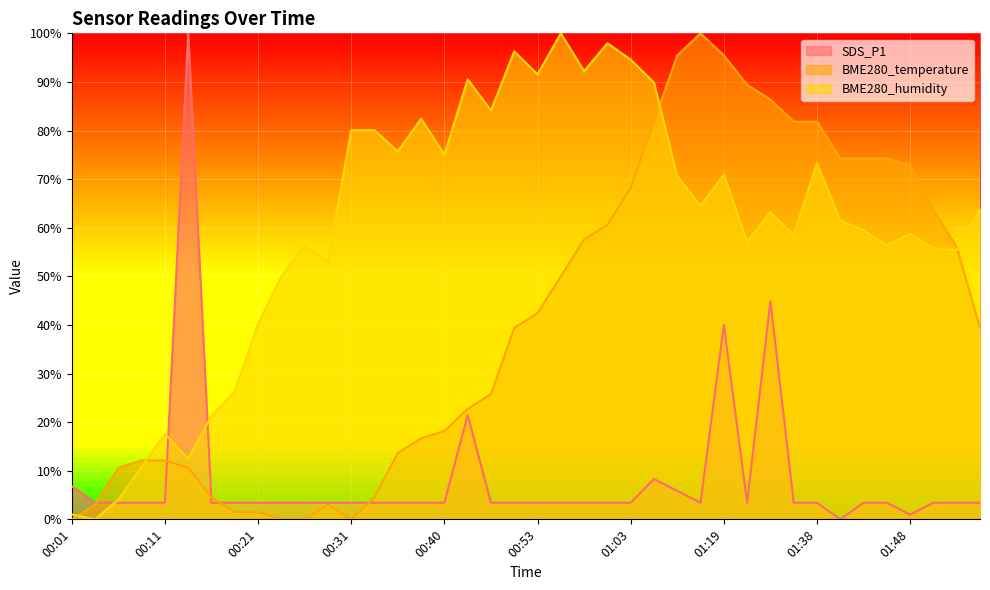

Where does the BME280_humidity series first go above 63?

00:31